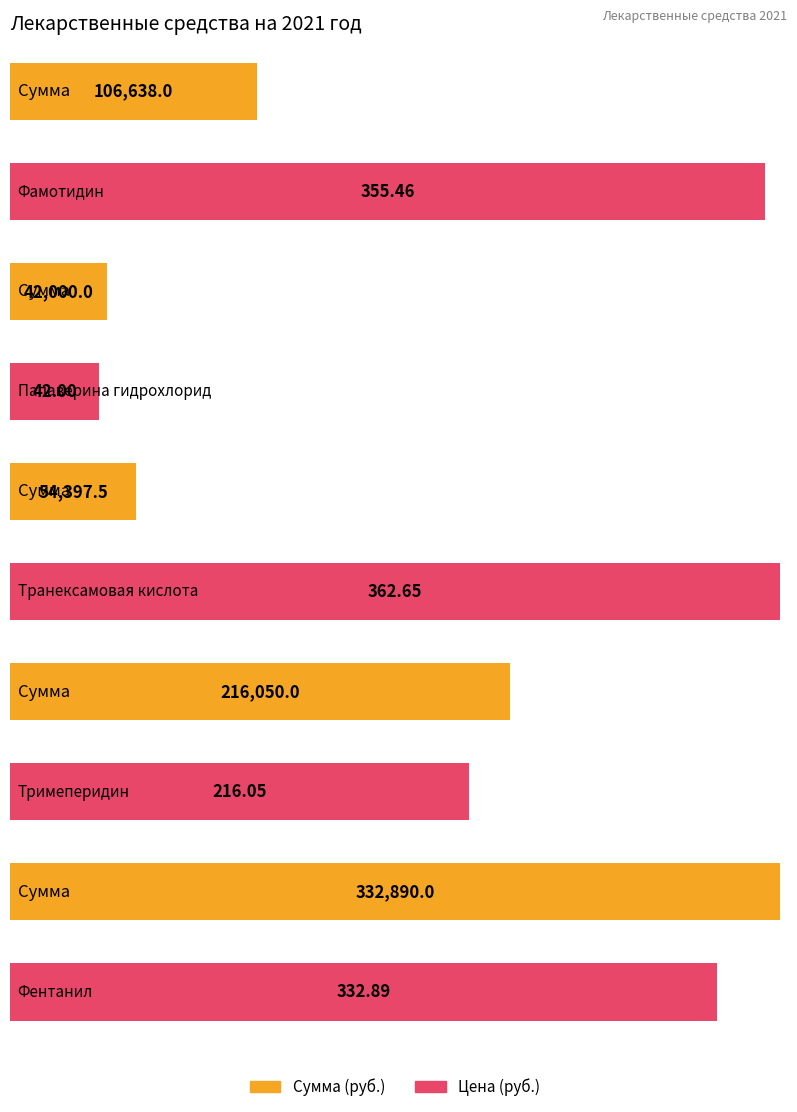

Rank the series by their average value, from highest to lowest.

Сумма, Цена